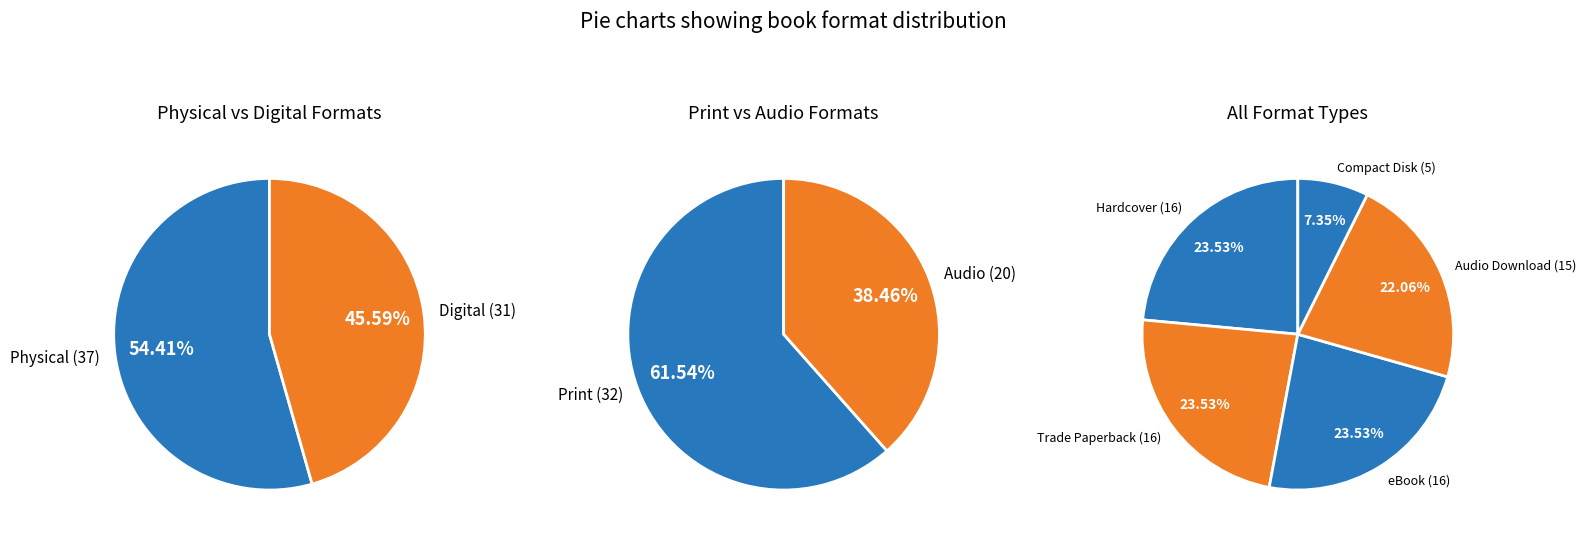

Which has a higher value, eBook or Audio Download?

eBook